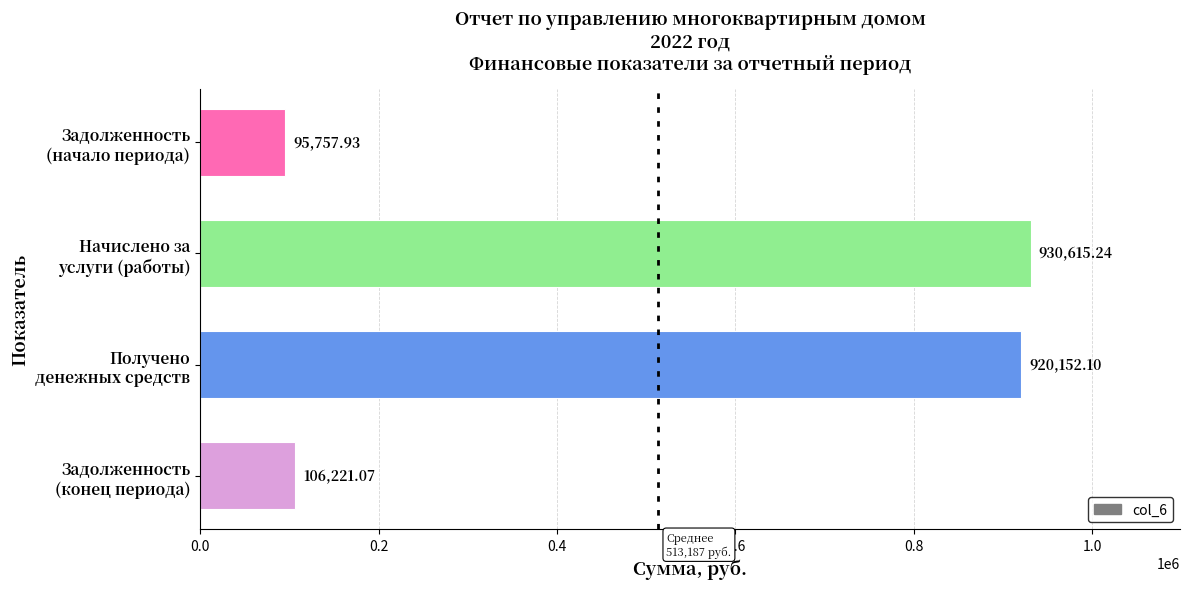

Rank the categories by value from lowest to highest.

Задолженность
(начало периода), Задолженность
(конец периода), Получено
денежных средств, Начислено за
услуги (работы)